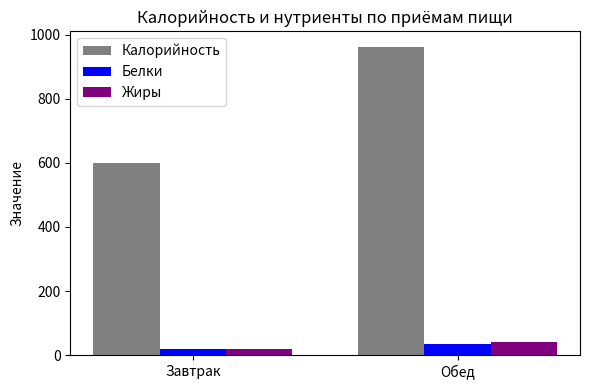

What is the difference between the highest and lowest values at Обед?

927.3